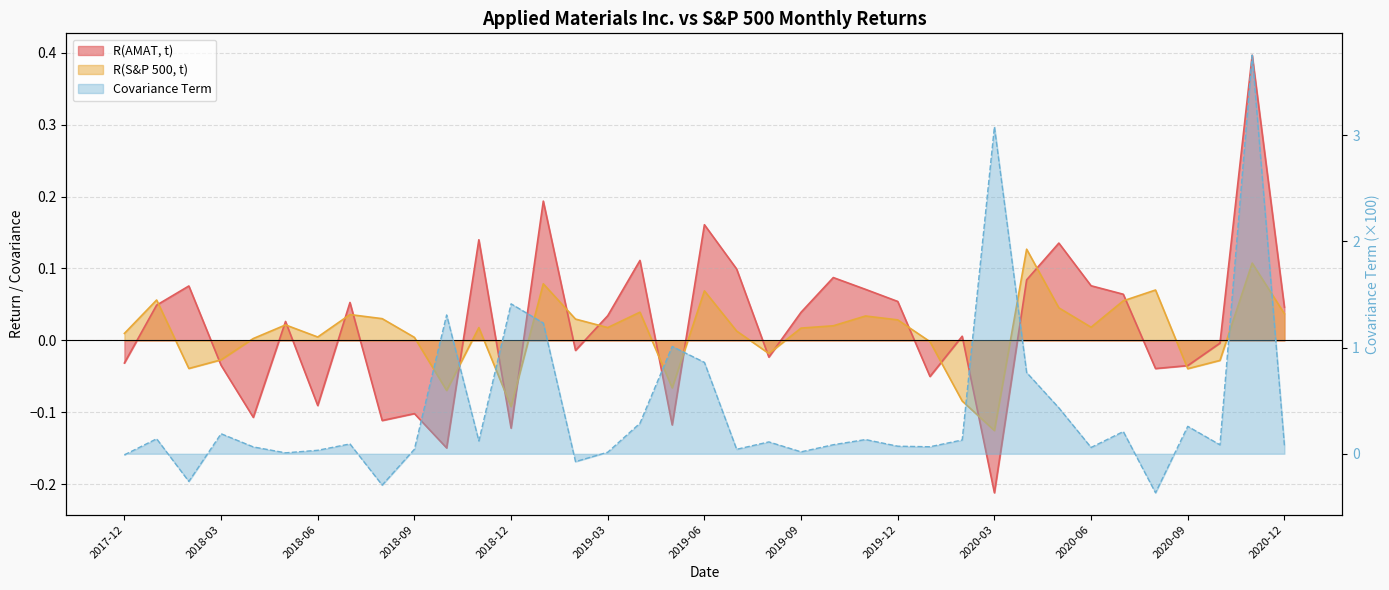

What is the minimum value for R(S&P 500, t)?

-0.1